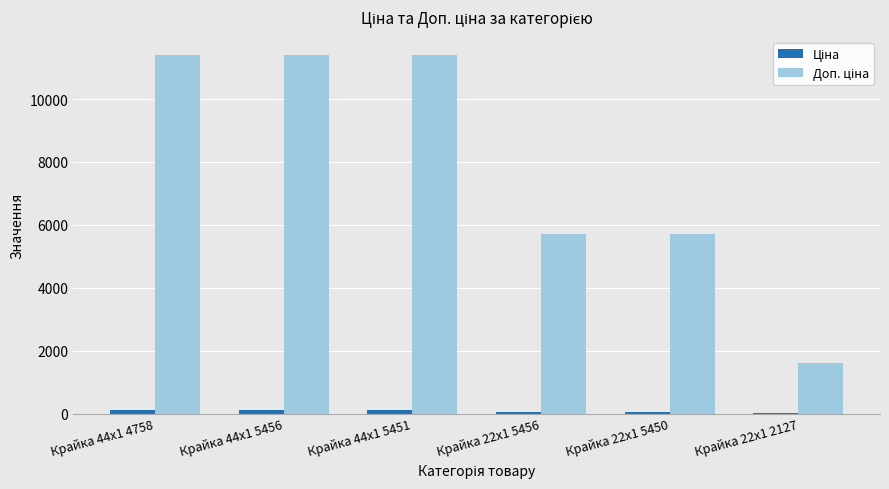

True or false: Доп. ціна has a value of 11410.0 at Крайка 44x1 4758.

True